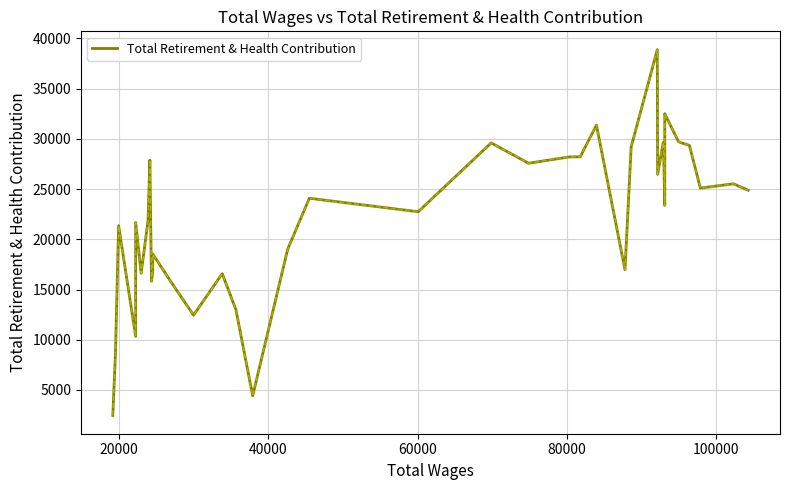

True or false: the data shows 12980 at 31.

False